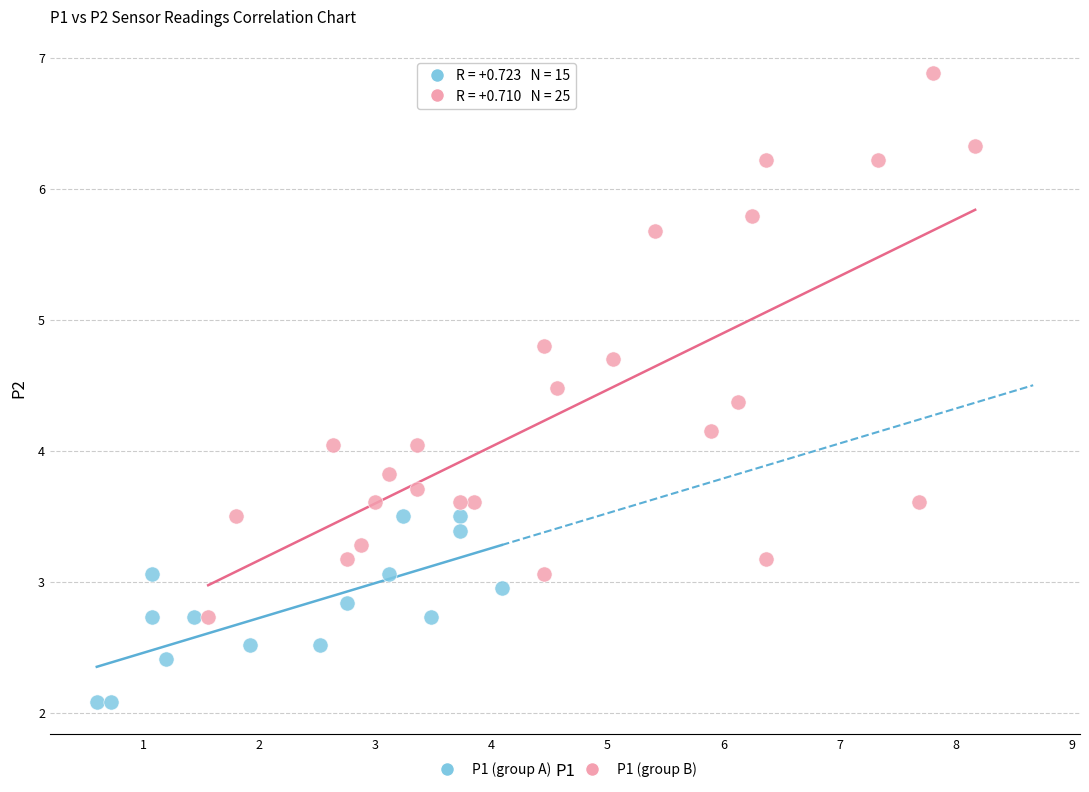

Which series reaches the minimum Y coordinate?

P1 (group A)